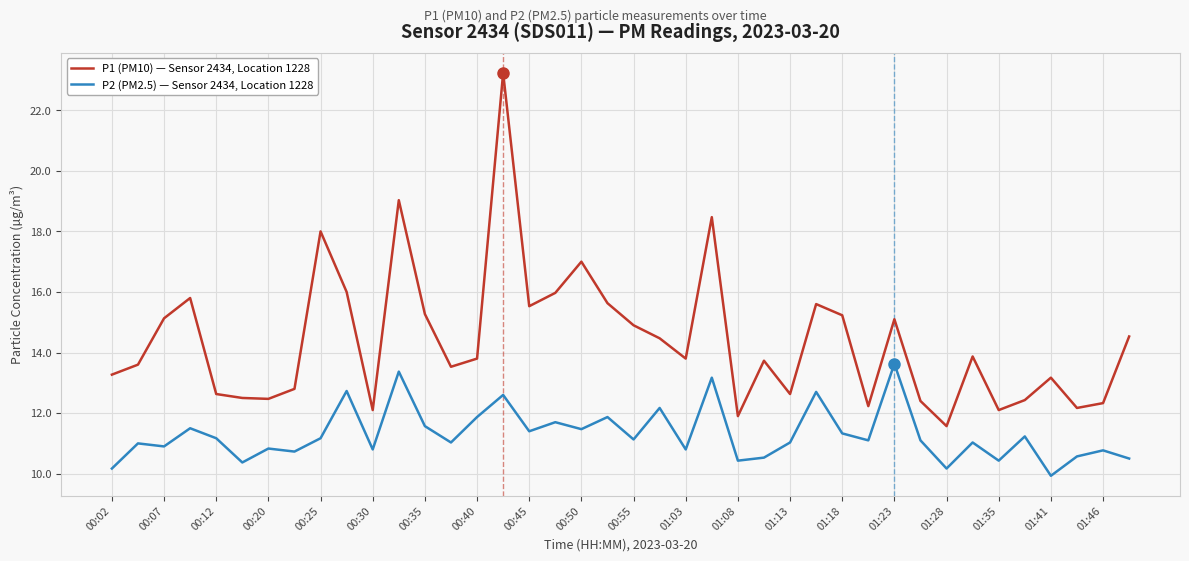

Which series has the widest spread of values?

P1 (PM10) — Sensor 2434, Location 1228